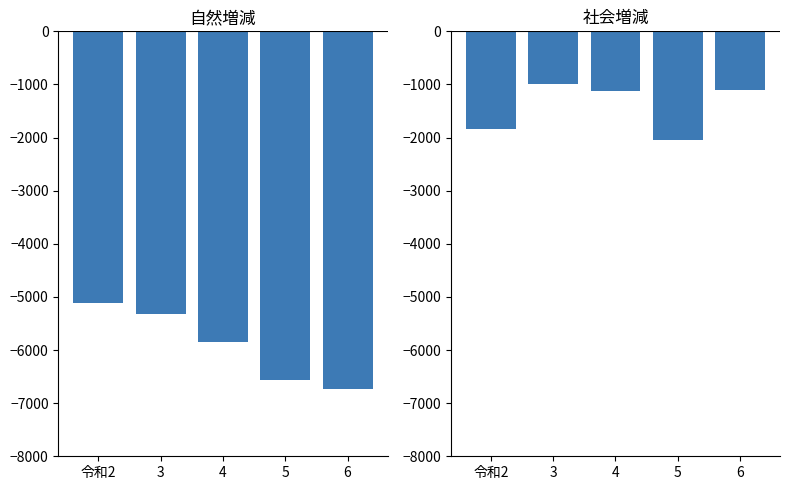

How many categories are shown in the chart?

5